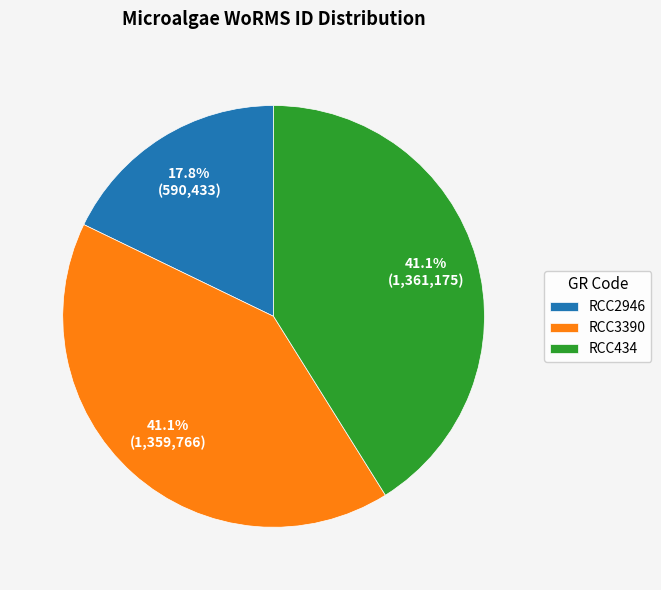

To the nearest percent, what percentage of the pie is RCC3390?

41%